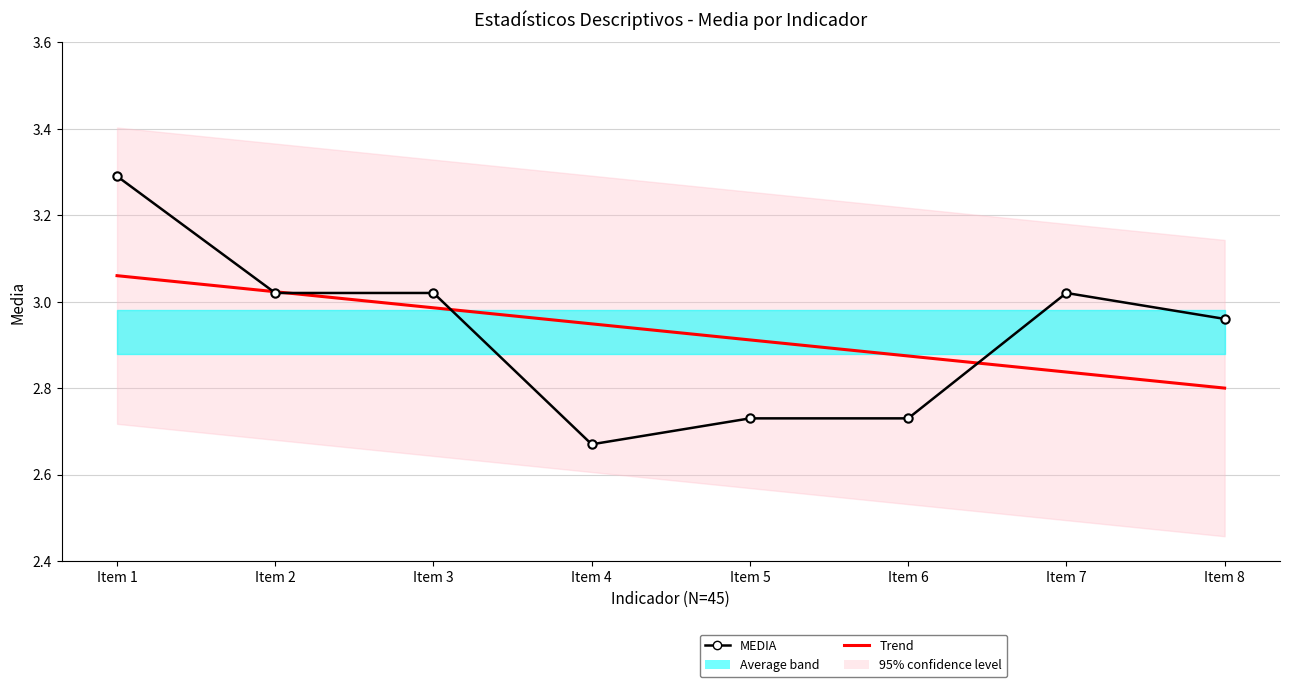

Is it true that Trend equals 5.2 at Item 2?

False